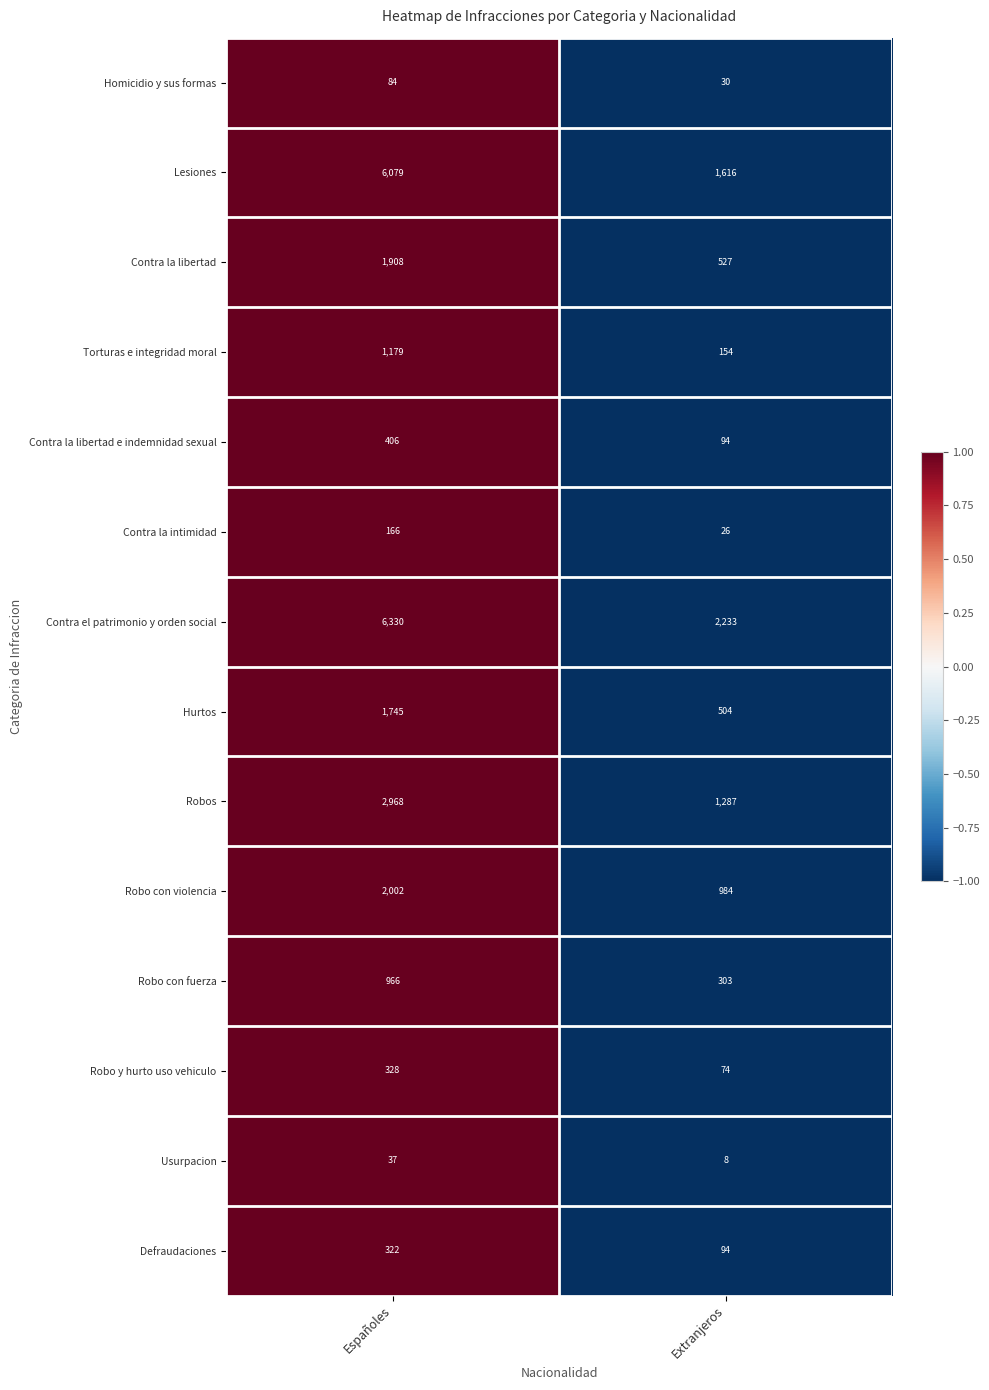

What is the sum of all Robo y hurto uso vehiculo values?

402